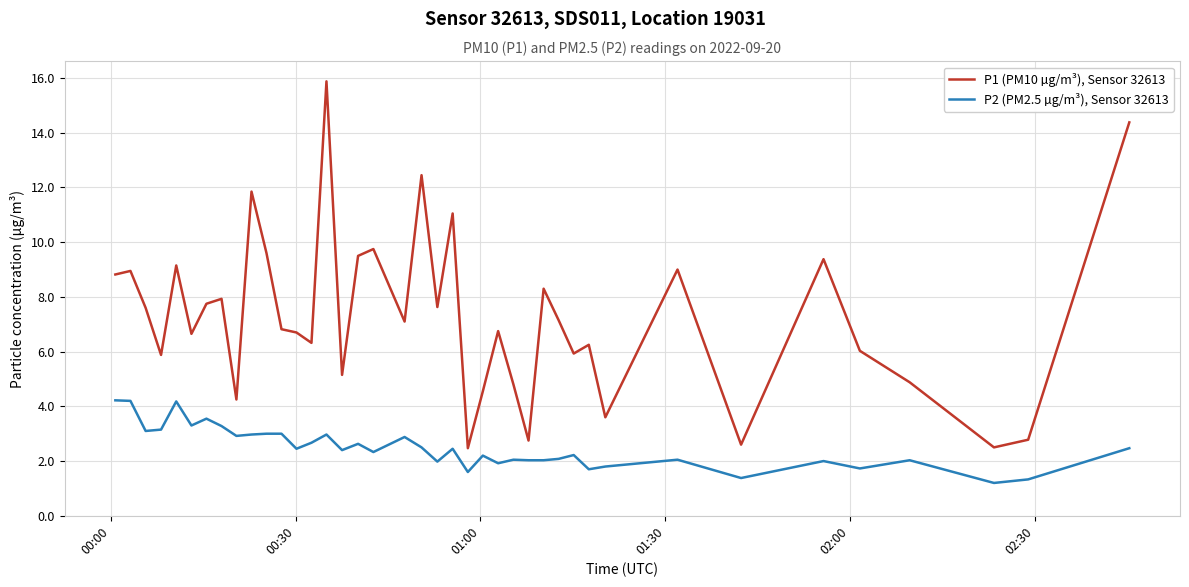

What are all the series names shown in the legend?

P1 (PM10 µg/m³), Sensor 32613, P2 (PM2.5 µg/m³), Sensor 32613